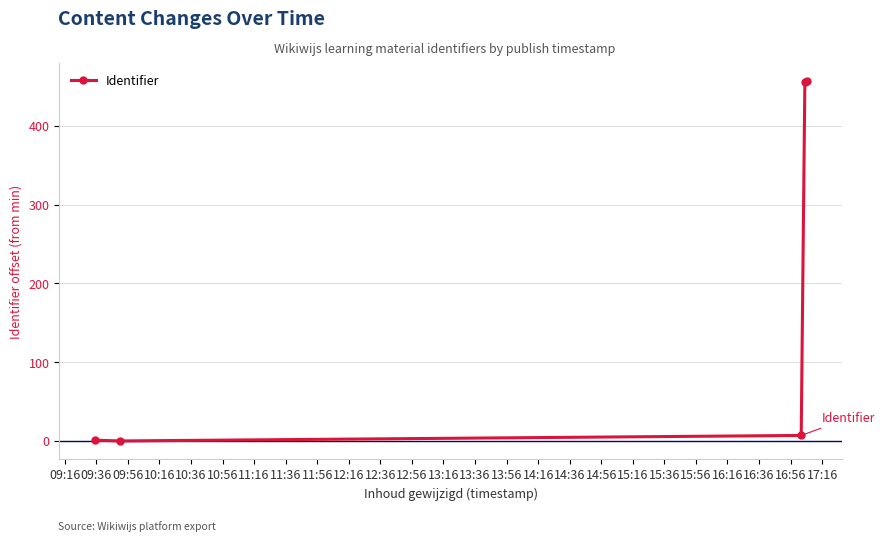

What is the value of the 3rd point from the left?

7